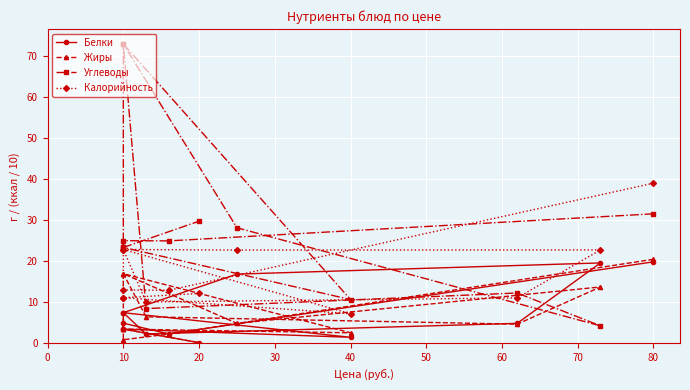

True or false: Белки and Углеводы cross at least once.

True